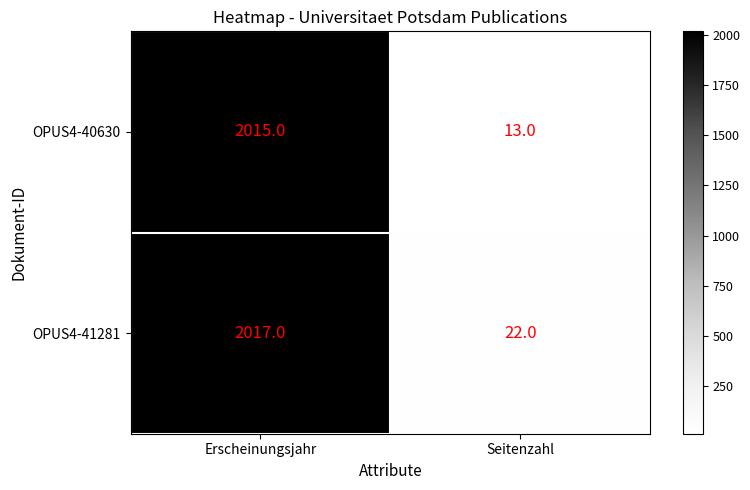

At how many categories does at least one series exceed 943?

1